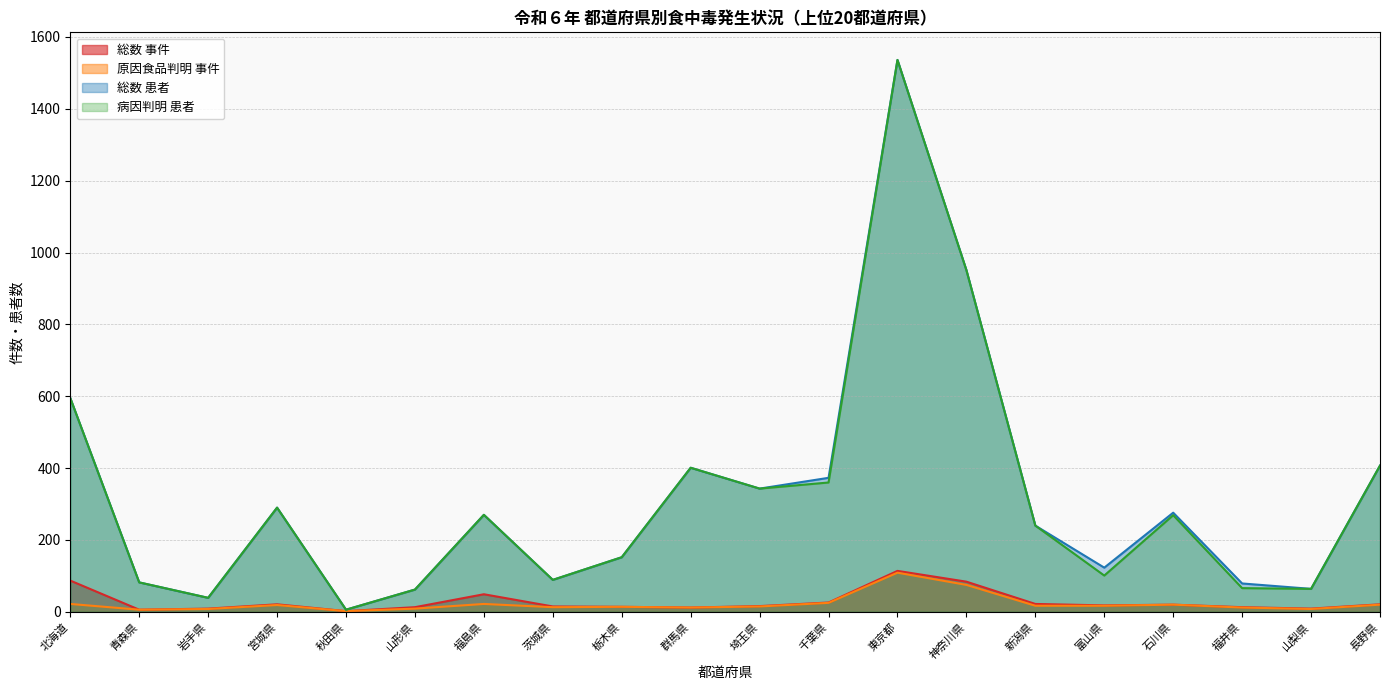

What is the average value of the 総数 患者 series?

319